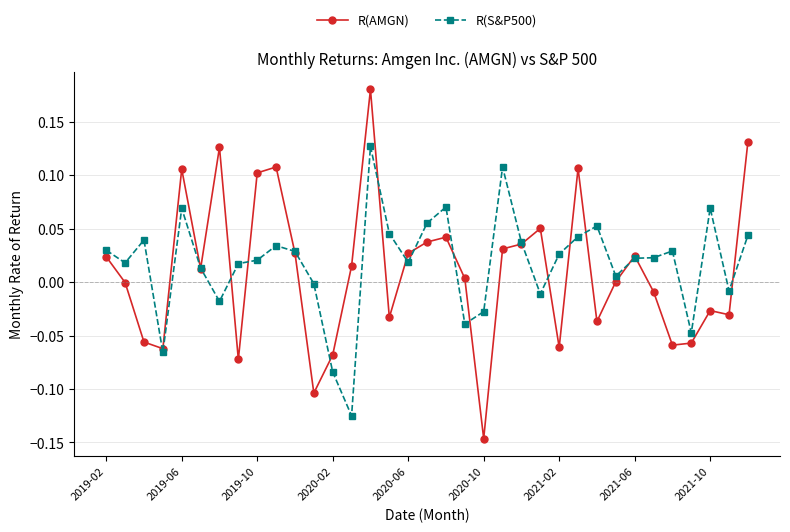

How many interior local peaks does the R(AMGN) series have?

9